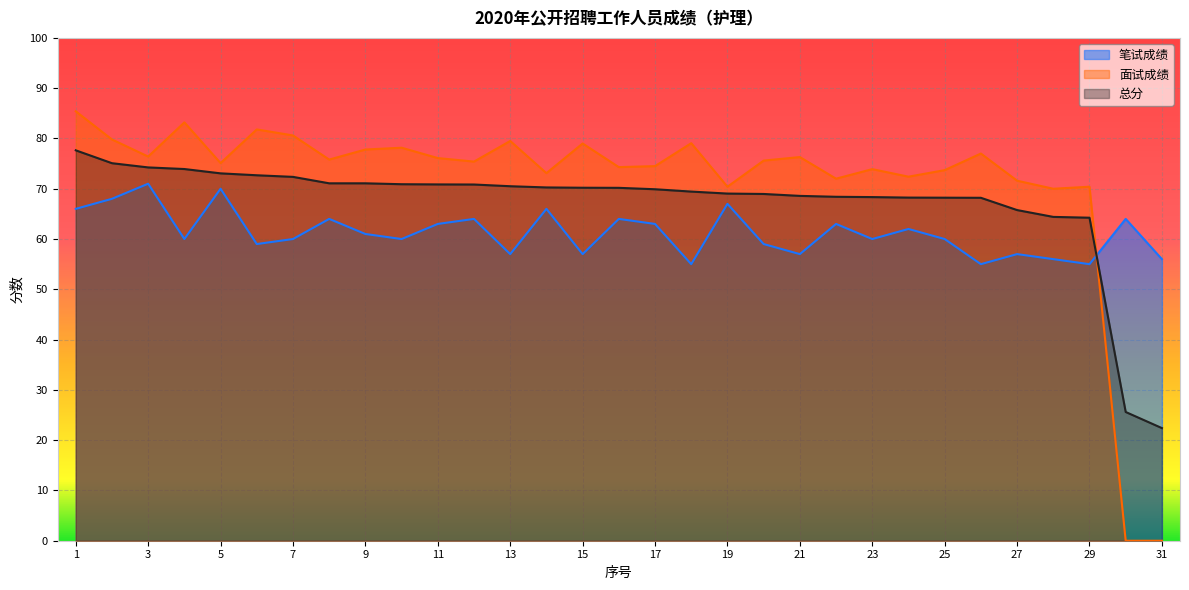

How many intersections are there between 总分 and 面试成绩?

1